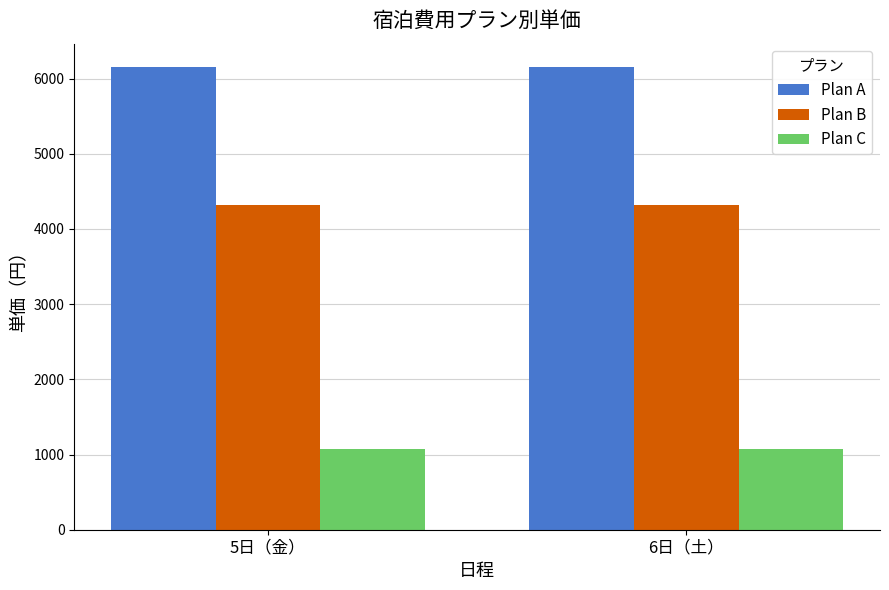

What is the average value of the Plan A series?

6156